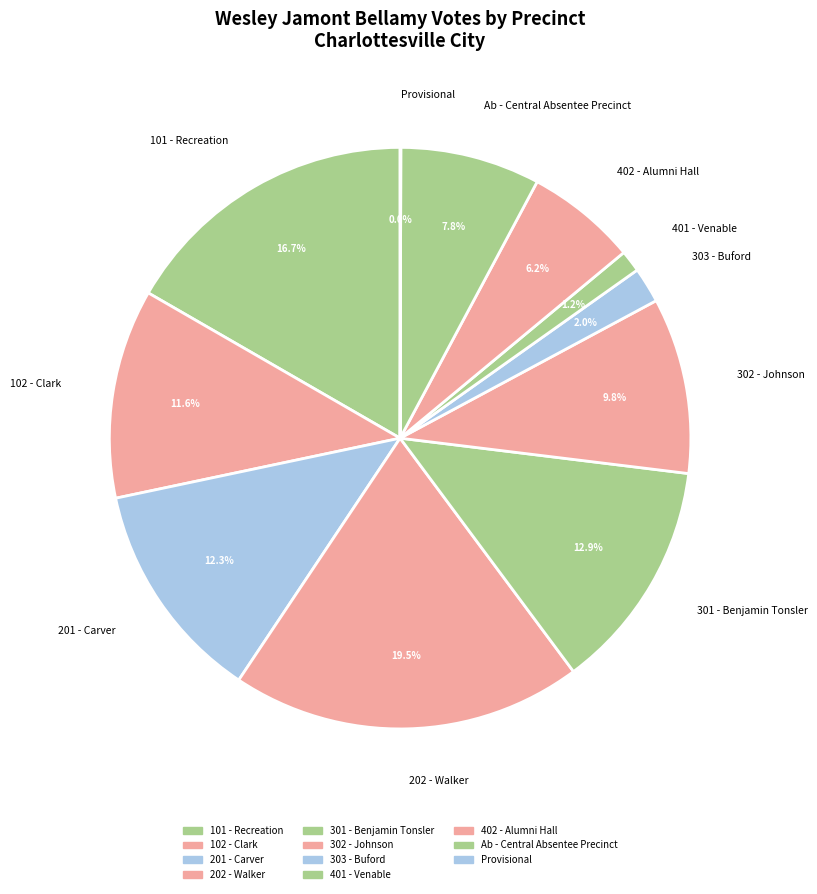

To the nearest percent, what percentage of the pie is 303 - Buford?

2%